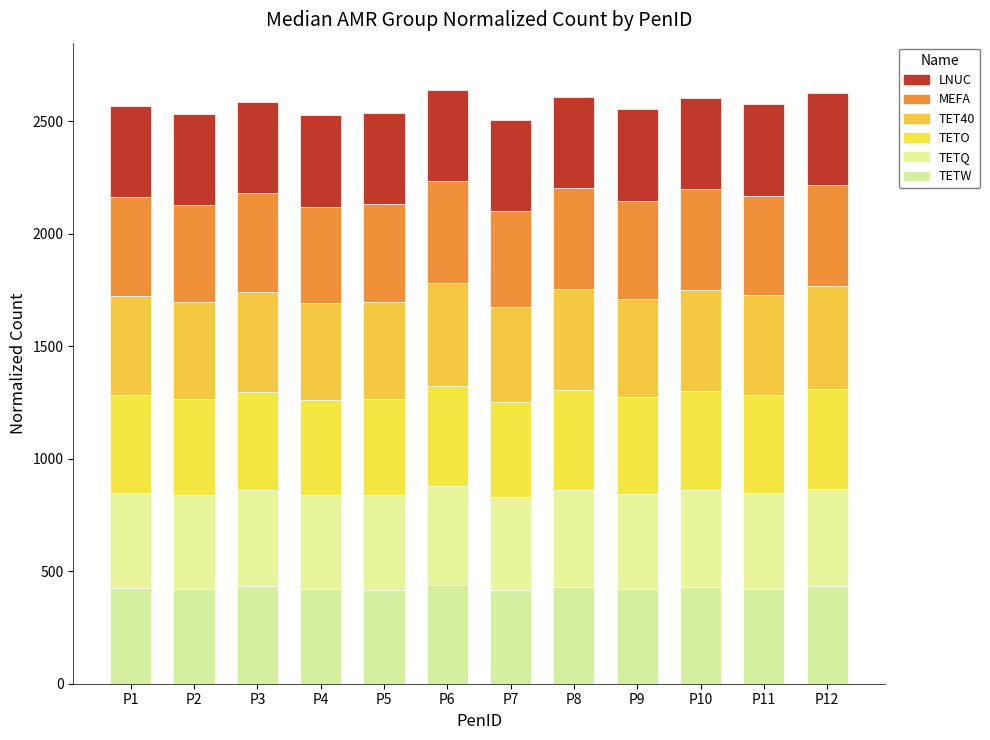

How many data points does each series have?

12